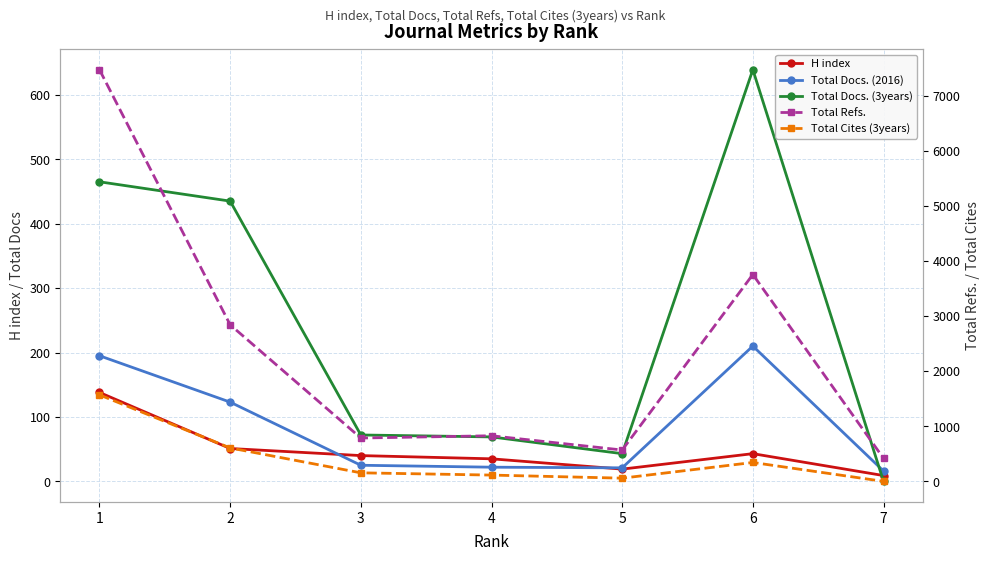

True or false: Total Refs. and Total Docs. (3years) cross at least once.

False